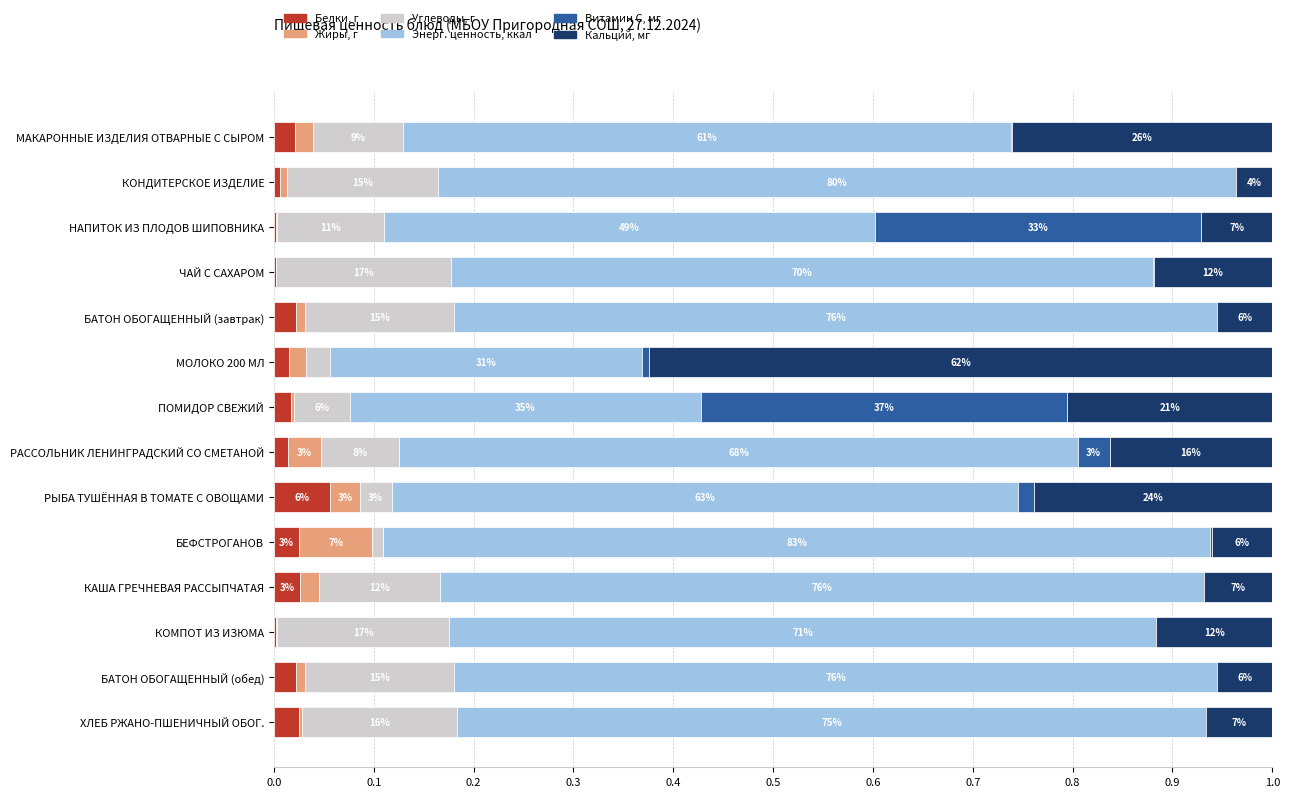

What are all the series names shown in the legend?

Белки, г, Жиры, г, Углеводы, г, Энерг. ценность, ккал, Витамин С, мг, Кальций, мг